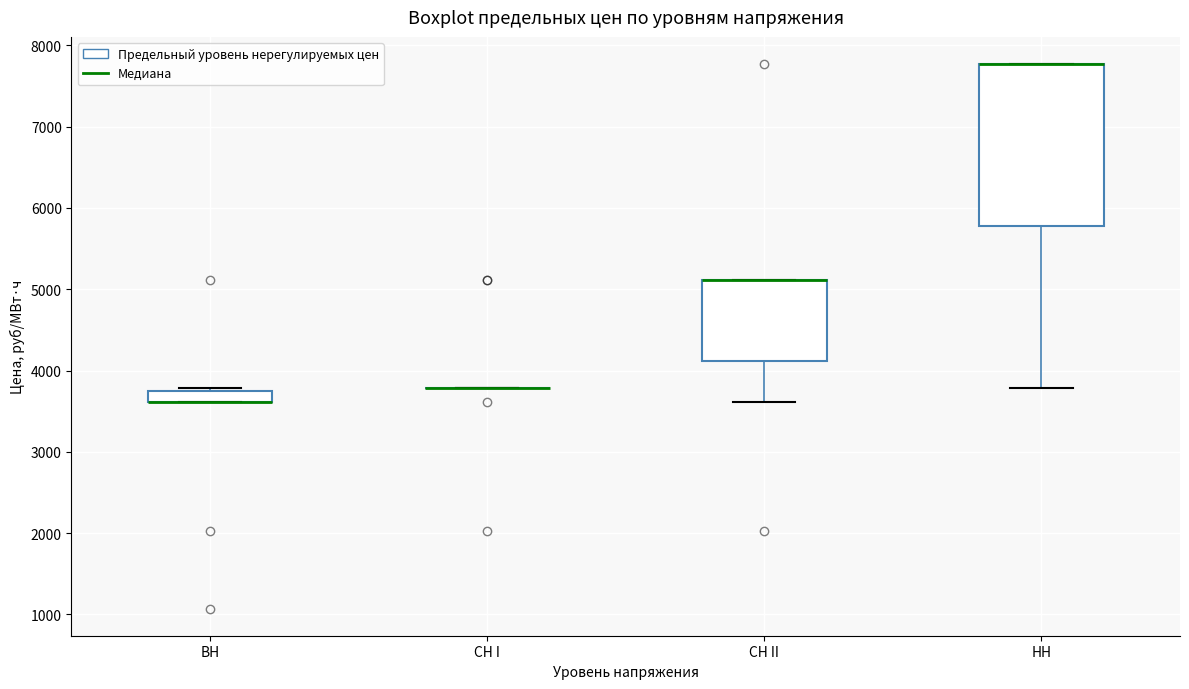

Which box is the tallest, from its lower edge to its upper edge?

НН